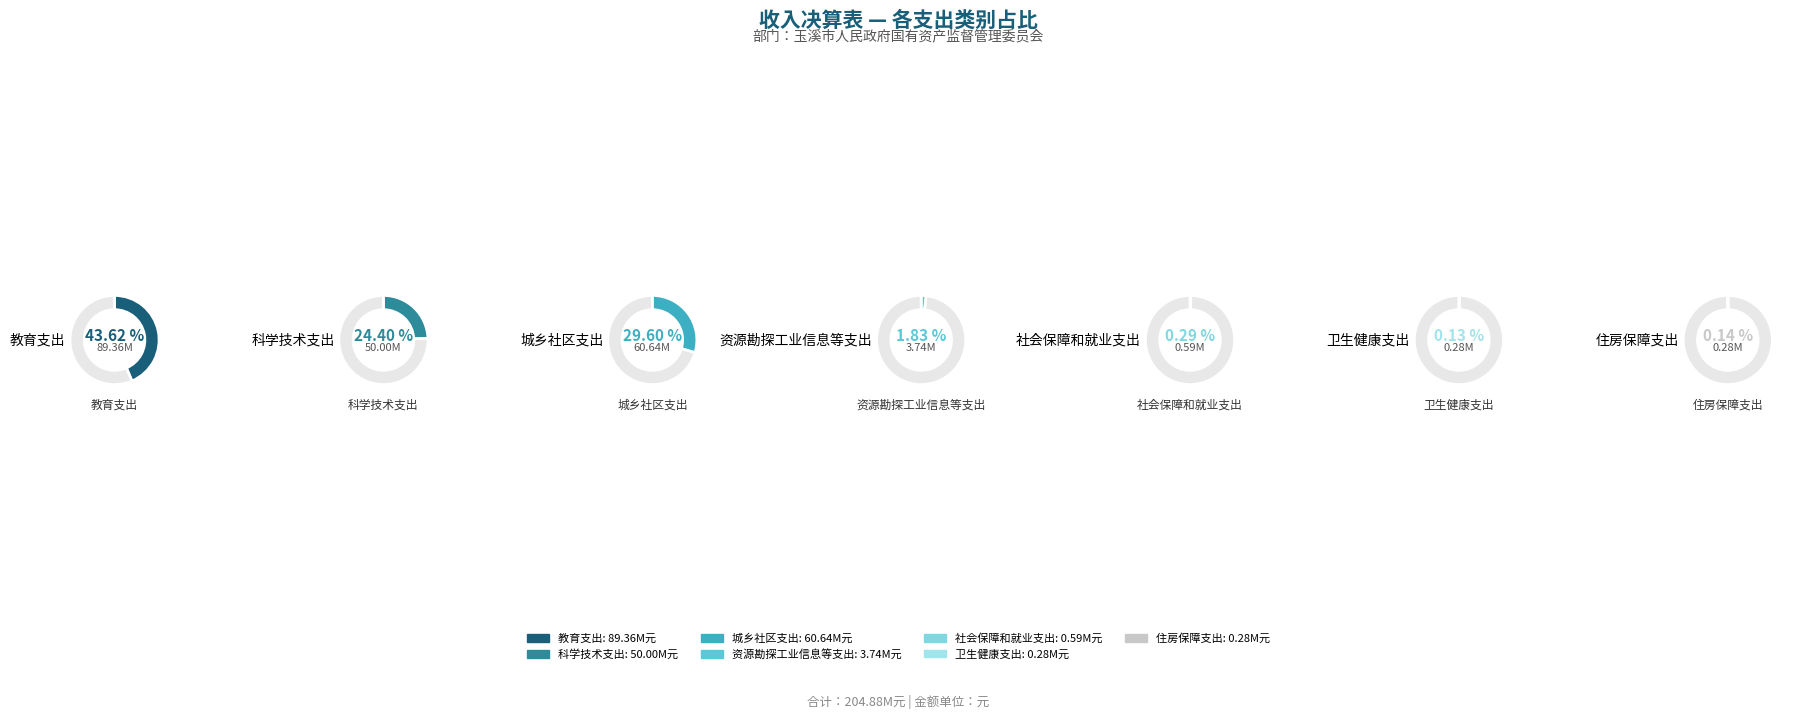

What percentage is the 城乡社区支出 slice, to the nearest percent?

30%